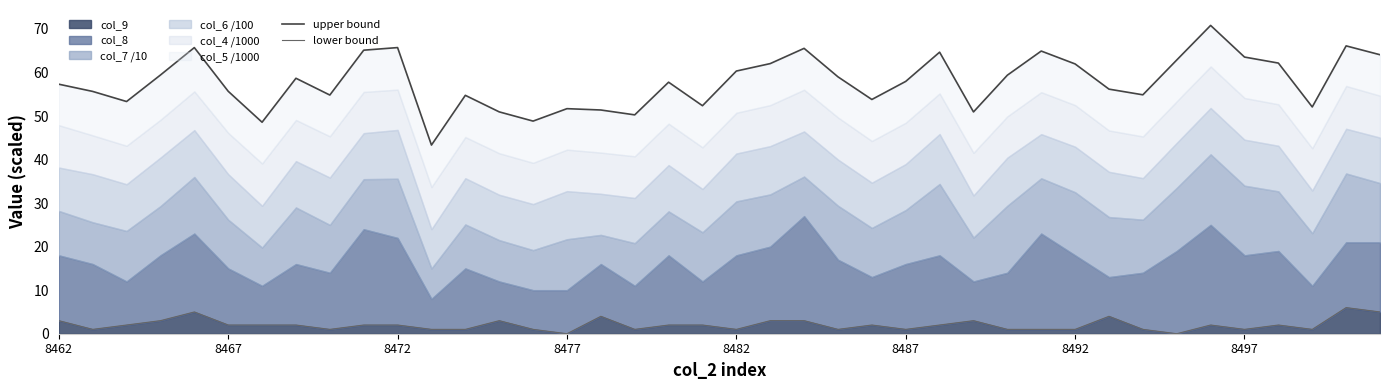

What is the highest value of the col_9 series?

6